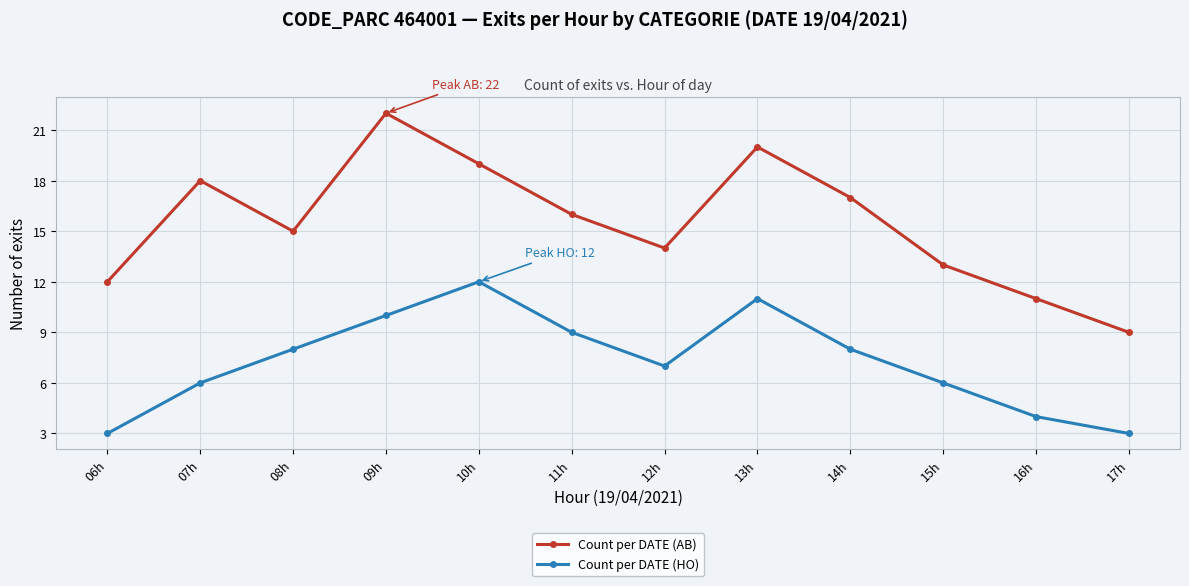

Which category has the highest value in the Count per DATE (HO) series?

10h